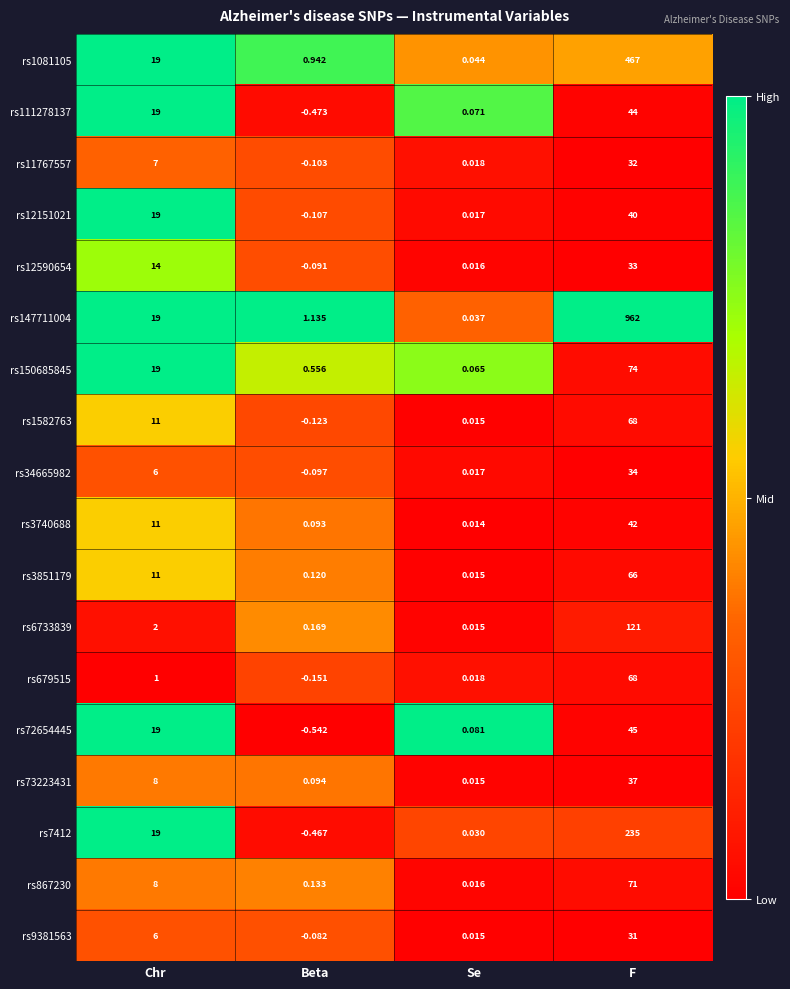

At which label does rs11767557 reach its peak?

F